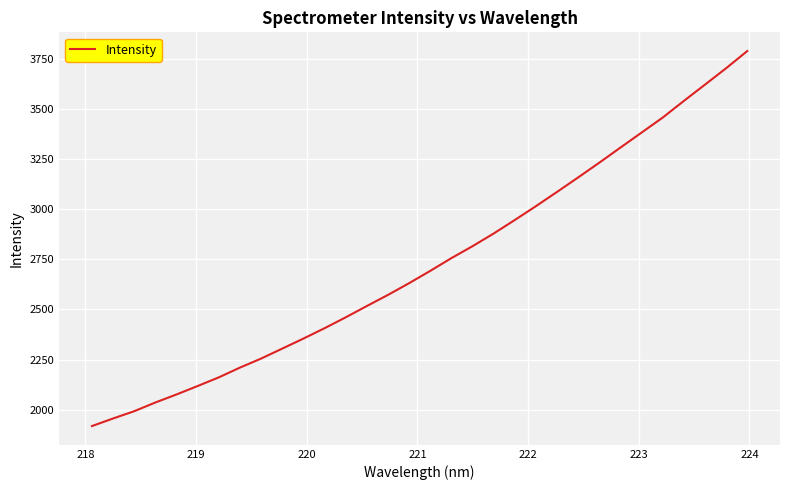

Does the chart display data point markers on the line(s)?

No